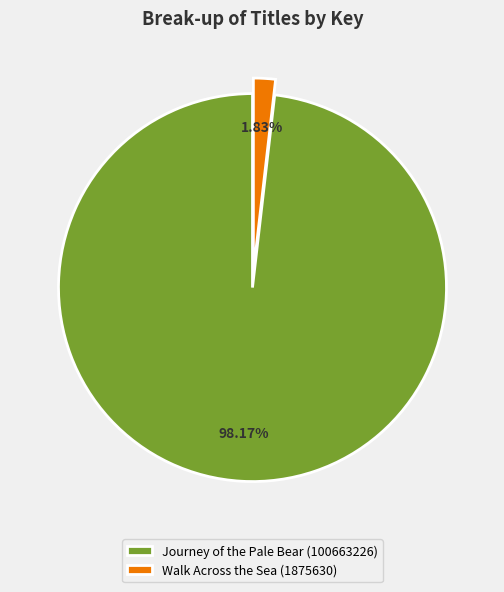

To the nearest percent, what portion does Journey of the Pale Bear (100663226) represent?

98%